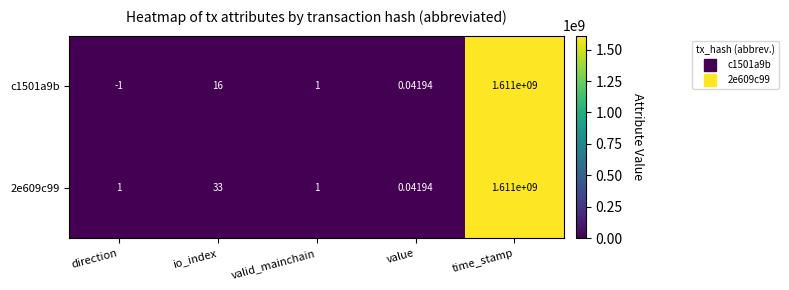

At which category is the sum across all series the highest?

time_stamp